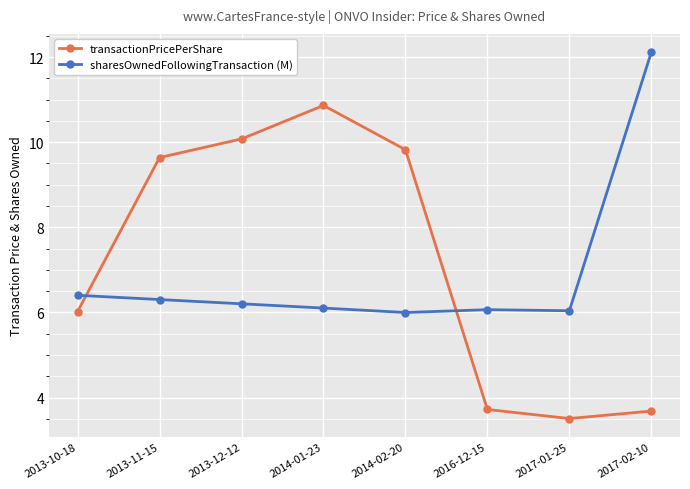

How many times do sharesOwnedFollowingTransaction (M) and transactionPricePerShare cross each other?

2